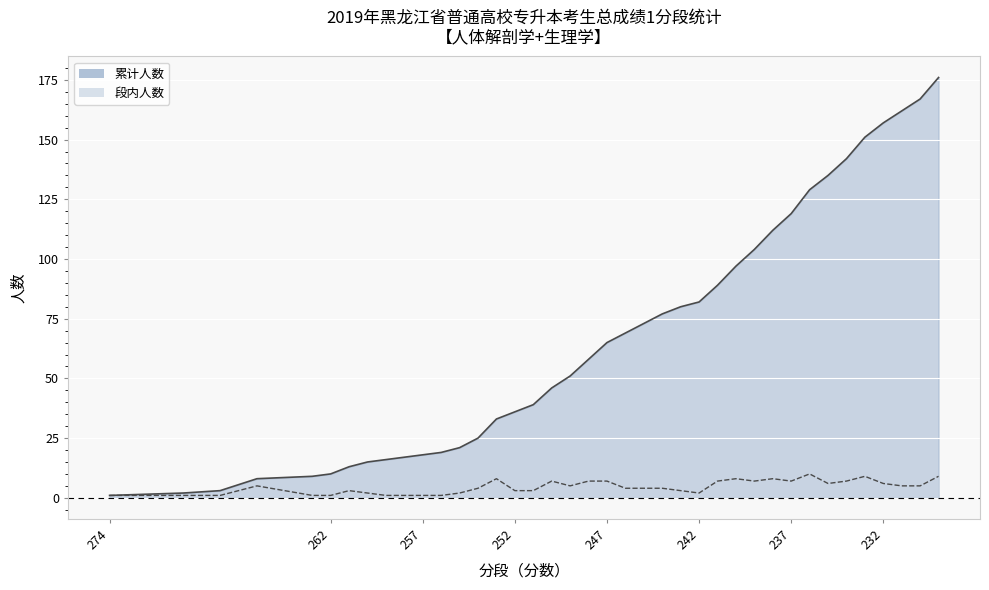

Rank the categories by 段内人数 value from lowest to highest.

274, 270, 268, 263, 262, 259, 258, 257, 256, 260, 255, 242, 261, 252, 251, 243, 254, 246, 245, 244, 266, 249, 231, 230, 235, 232, 250, 248, 247, 241, 239, 237, 234, 253, 240, 238, 233, 229, 236